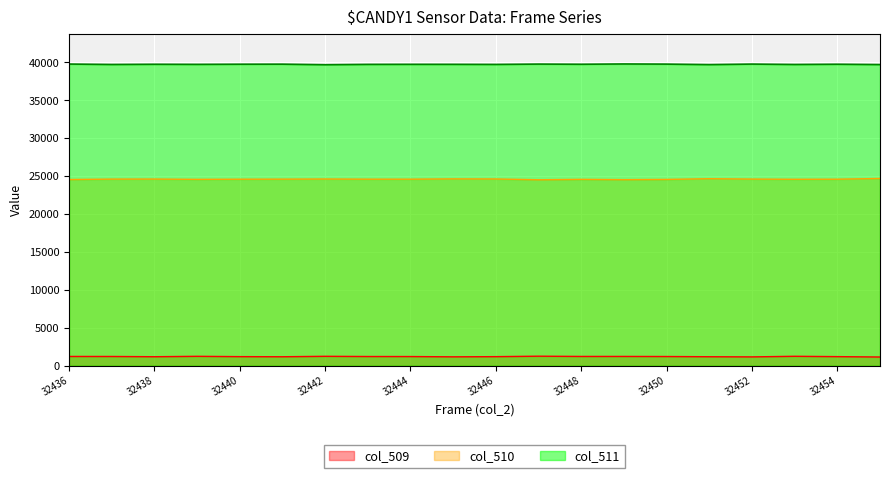

The col_510 series shows 24515 at 32447. True or false?

True